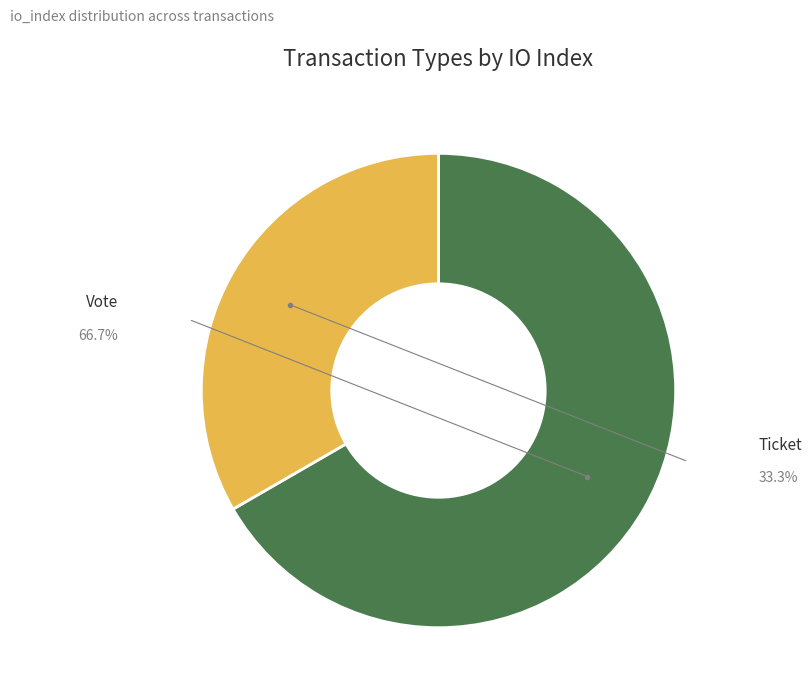

How many slices are in this pie chart?

2